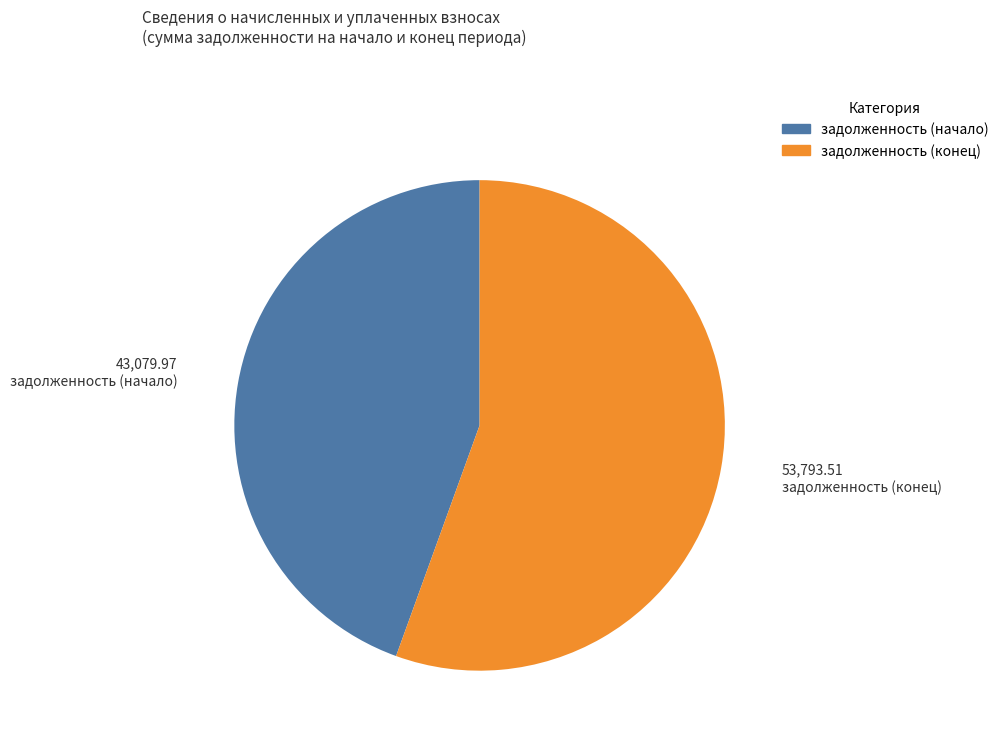

Is the sum of задолженность (начало) and задолженность (конец) greater than half?

Yes